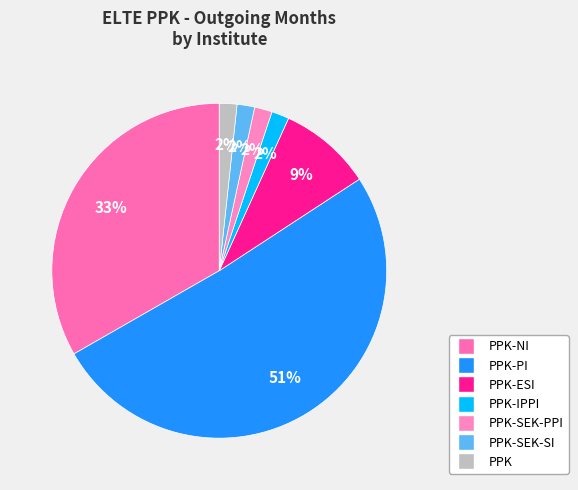

How many segments does this pie chart have?

7